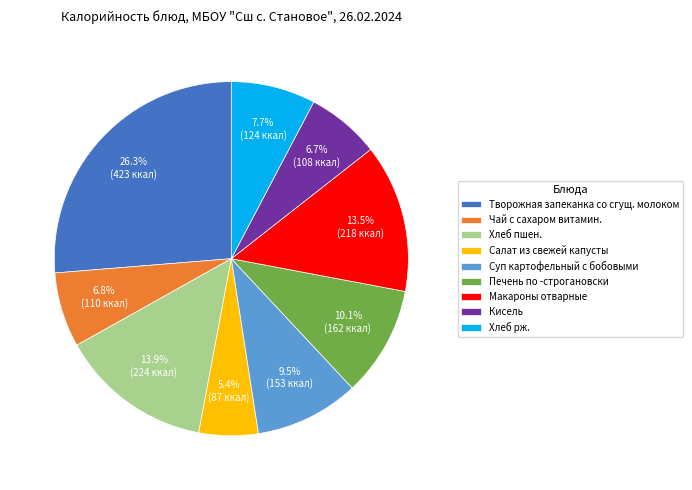

To the nearest percent, what is the combined percentage of Чай с сахаром витамин. and Творожная запеканка со сгущ. молоком?

33%